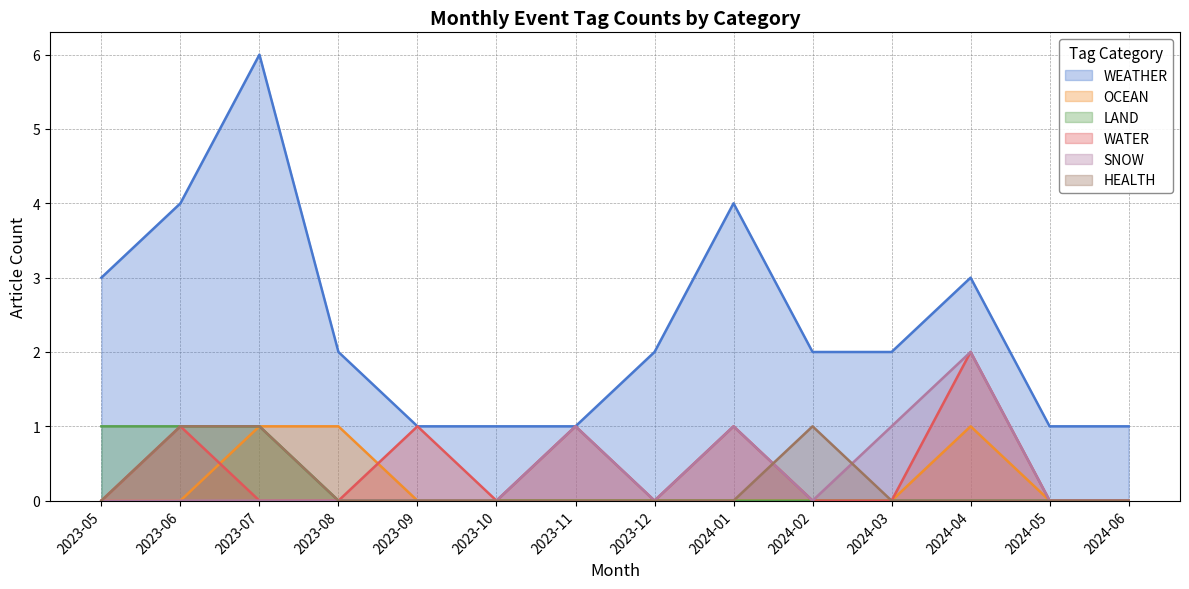

How many lines are shown in the chart?

6